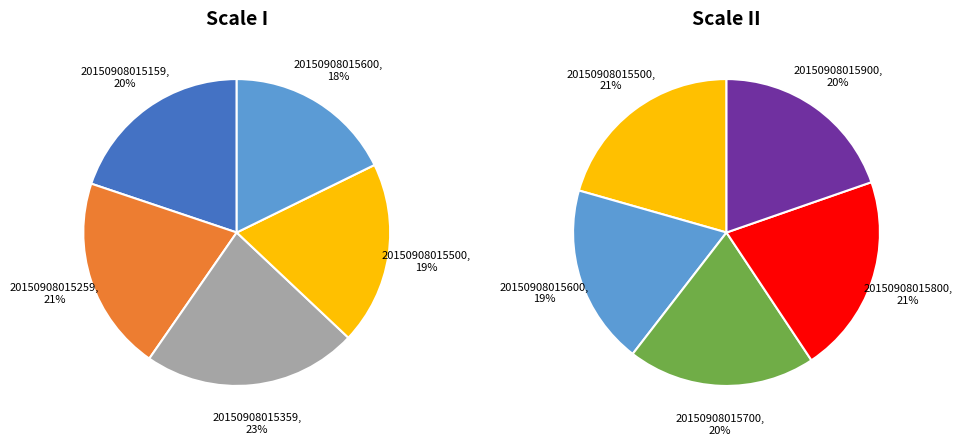

Does any single category account for the majority?

No